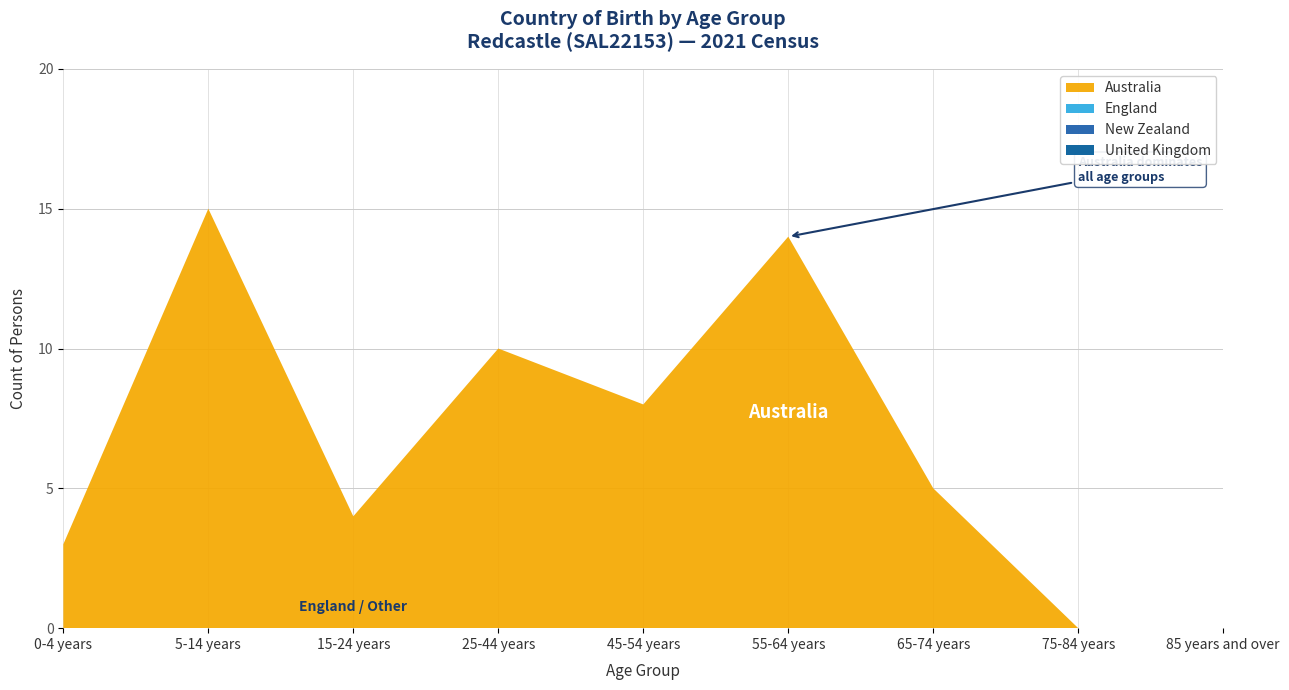

Reading right to left, extract all data points from this chart.

Australia: 85 years and over=0	75-84 years=0	65-74 years=5	55-64 years=14	45-54 years=8	25-44 years=10	15-24 years=4	5-14 years=15	0-4 years=3
England: 85 years and over=0	75-84 years=0	65-74 years=0	55-64 years=0	45-54 years=0	25-44 years=0	15-24 years=0	5-14 years=0	0-4 years=0
New Zealand: 85 years and over=0	75-84 years=0	65-74 years=0	55-64 years=0	45-54 years=0	25-44 years=0	15-24 years=0	5-14 years=0	0-4 years=0
United Kingdom: 85 years and over=0	75-84 years=0	65-74 years=0	55-64 years=0	45-54 years=0	25-44 years=0	15-24 years=0	5-14 years=0	0-4 years=0